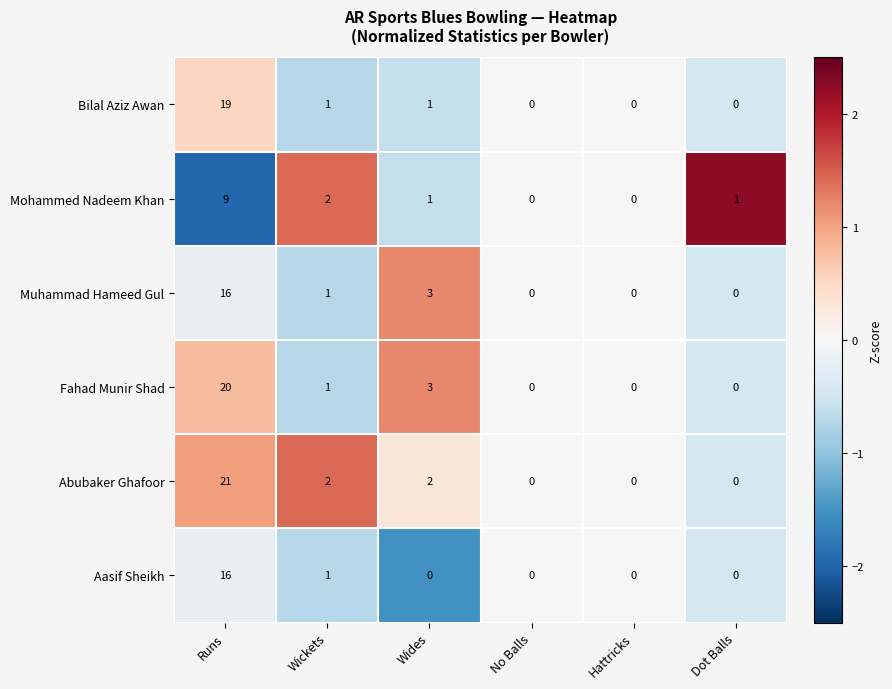

Is it true that Mohammed Nadeem Khan equals 3 at Hattricks?

False